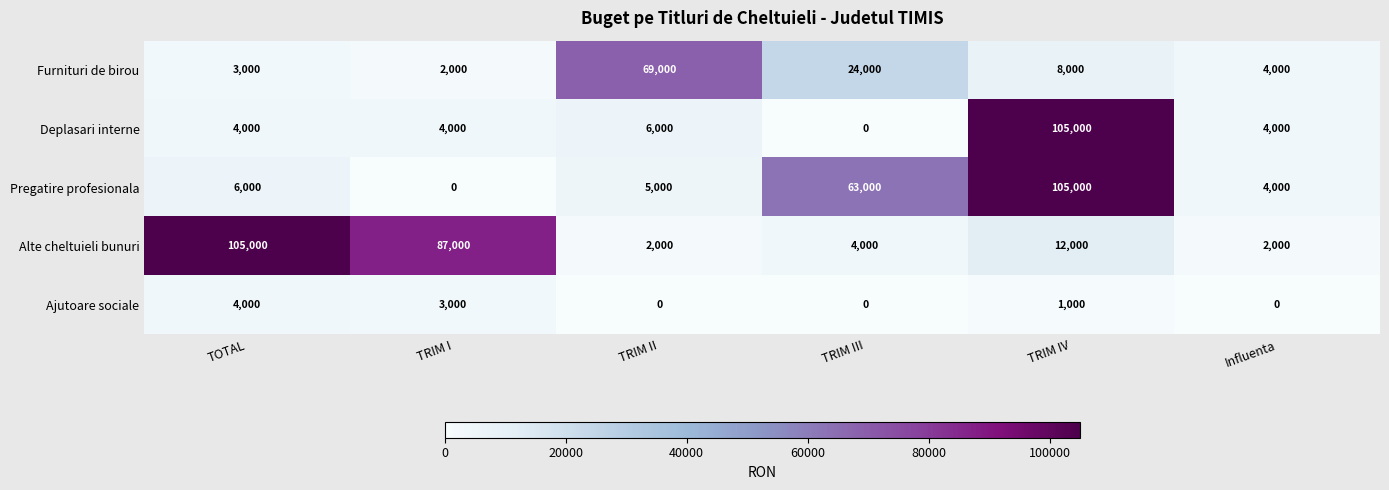

Which series changed the most between TRIM II and TRIM III?

Pregatire profesionala